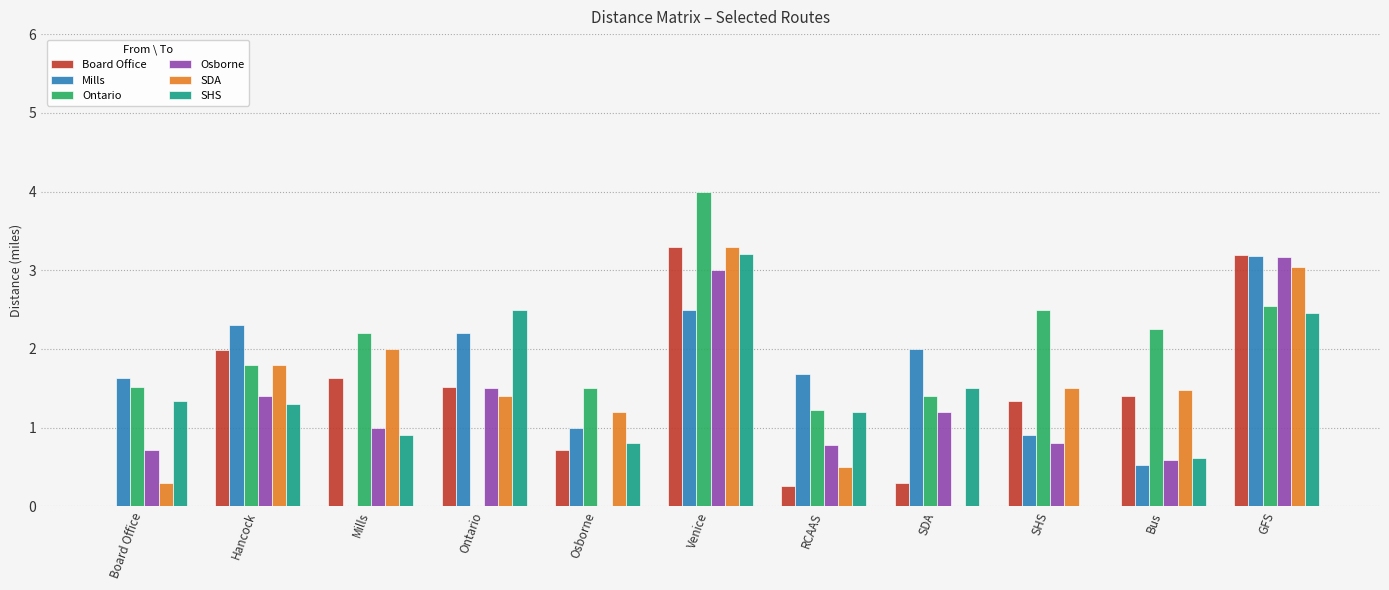

The value of SDA at Ontario is 1.8. True or false?

False